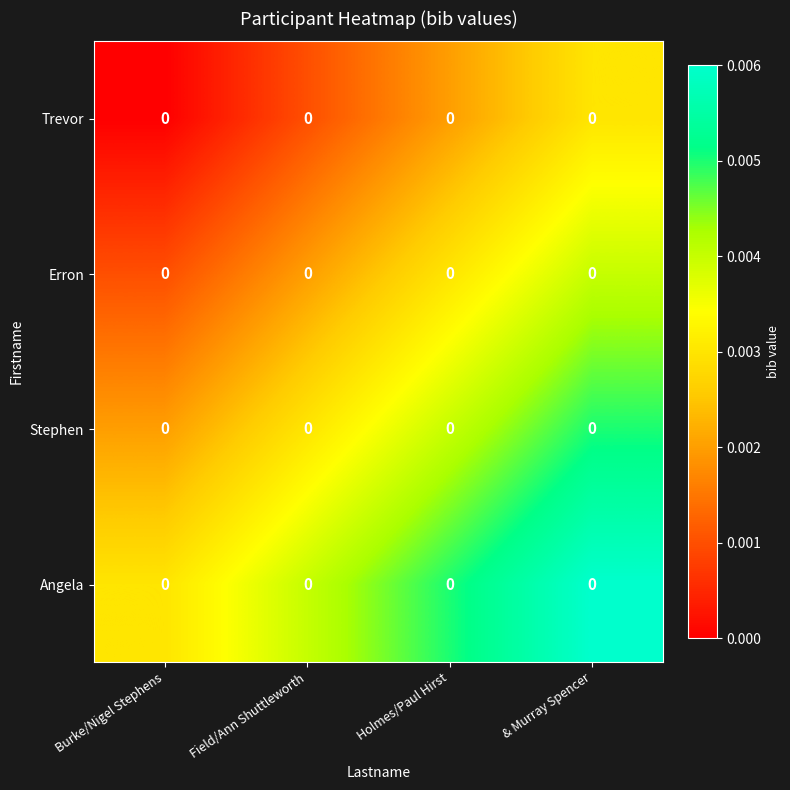

Rank the categories by Stephen value from highest to lowest.

& Murray Spencer, Holmes/Paul Hirst, Field/Ann Shuttleworth, Burke/Nigel Stephens